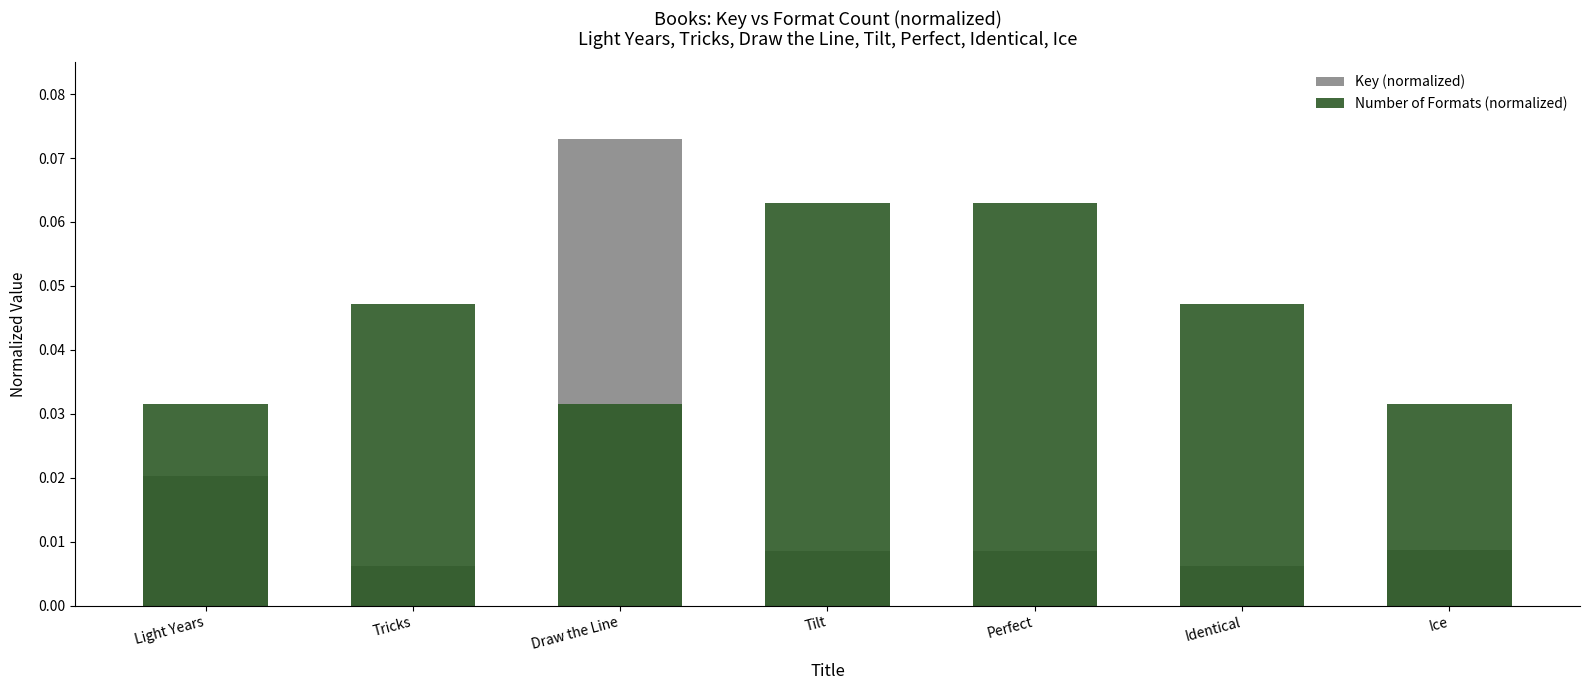

Where is Key (normalized) nearest to the value 0?

Identical